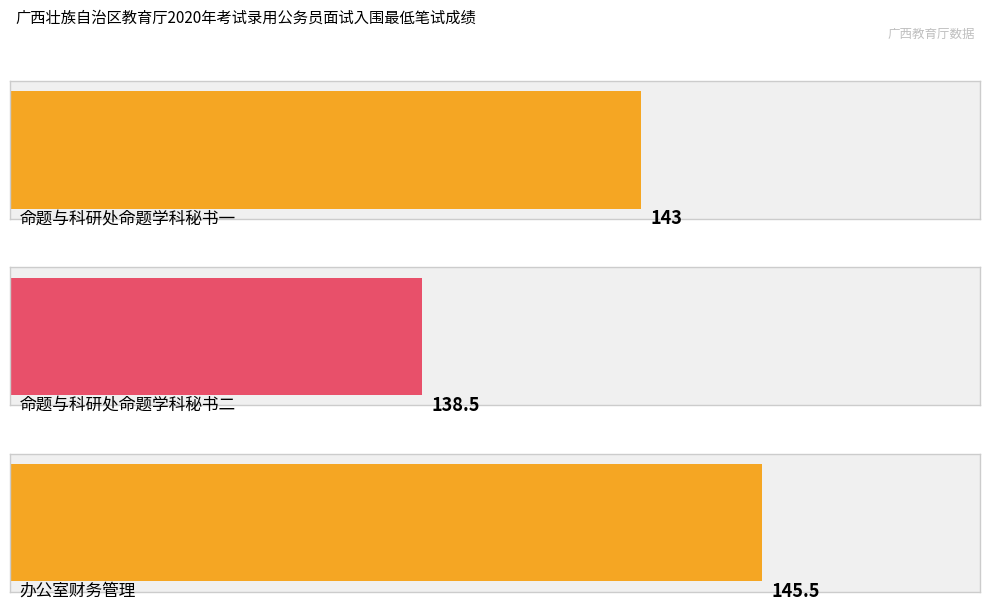

The chart shows a value of 213.9 at 命题与科研处命题学科秘书二. True or false?

False